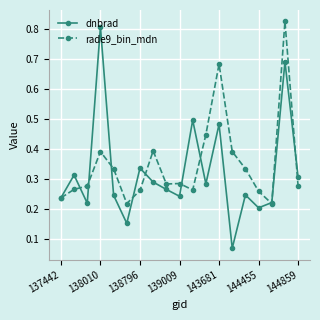

True or false: dnbrad has more than 0 points higher than both neighbors.

True